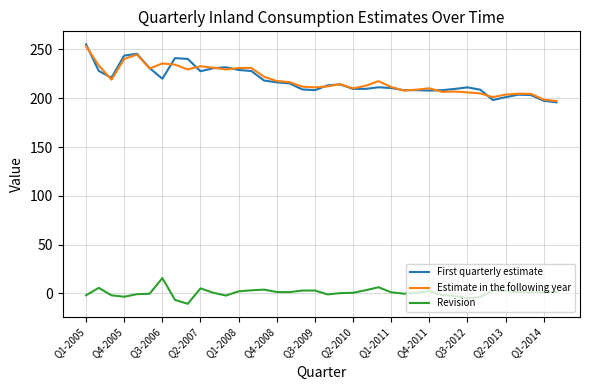

True or false: Revision and Estimate in the following year cross at least once.

False